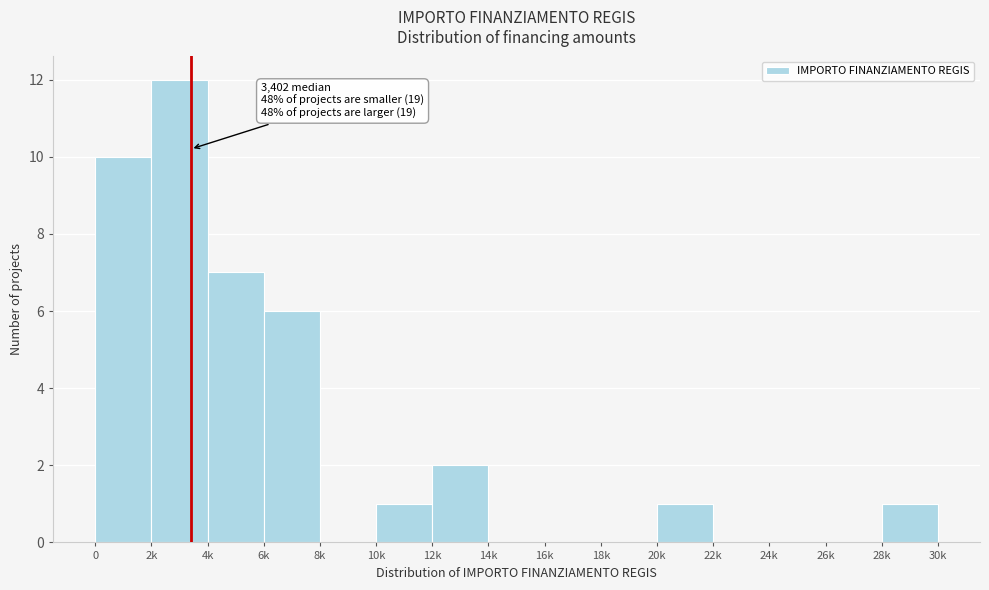

Reading left to right, transcribe all the data shown in this chart.

0=10	2k=12	4k=7	6k=6	8k=0	10k=1	12k=2	14k=0	16k=0	18k=0	20k=1	22k=0	24k=0	26k=0	28k=1